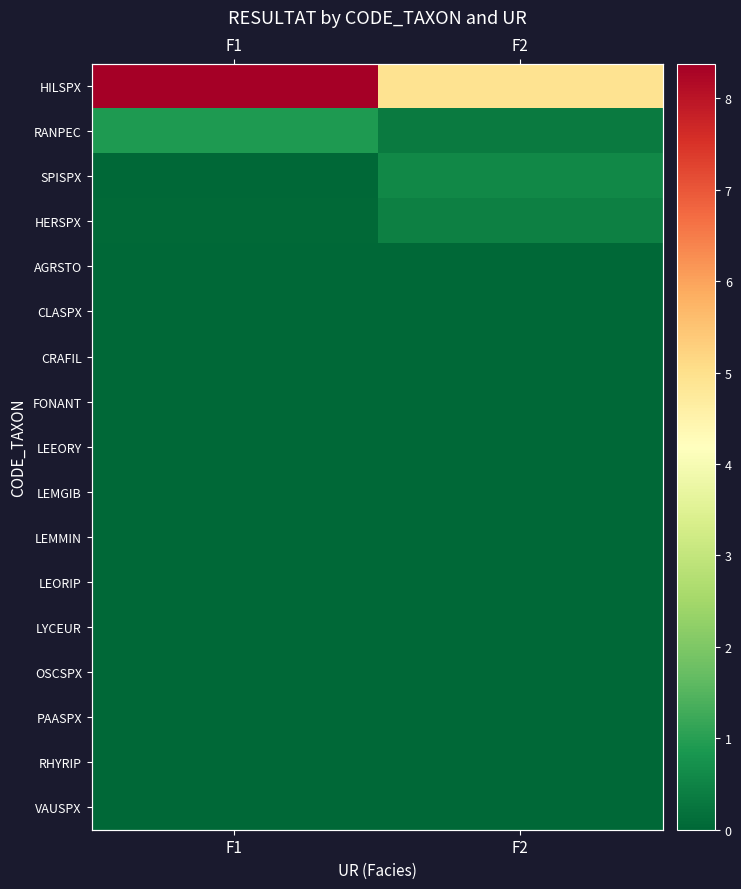

The value of OSCSPX at F1 is 0.0. True or false?

True